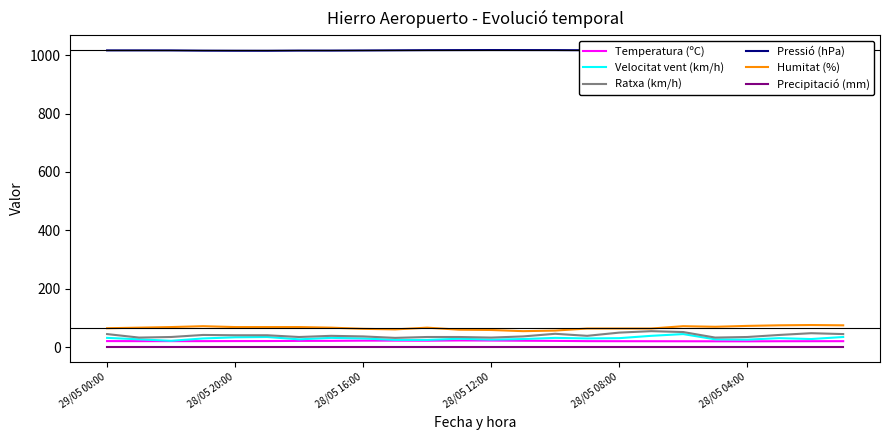

What is the highest value of the Ratxa (km/h) series?

55.0